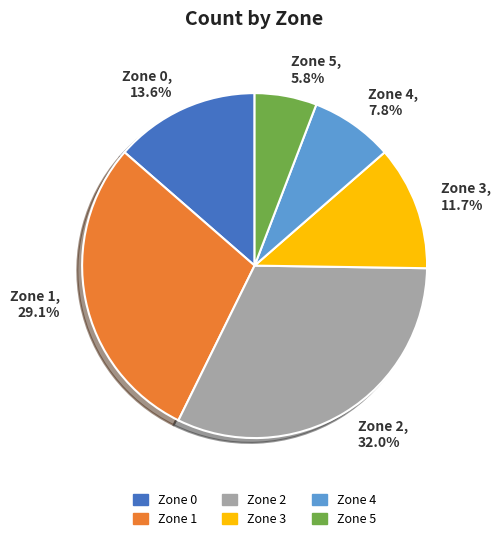

Which category has the smallest portion of the pie?

Zone 5